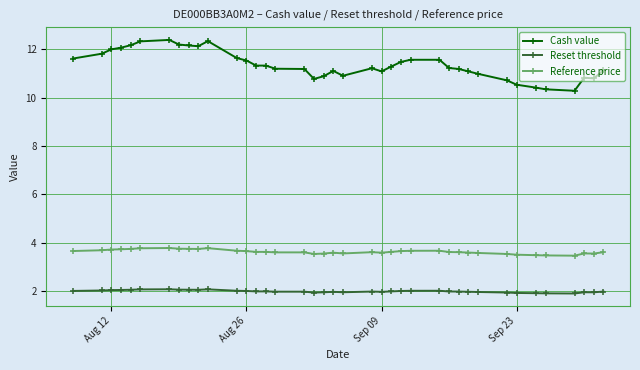

What are all the series names shown in the legend?

Cash value, Reset threshold, Reference price